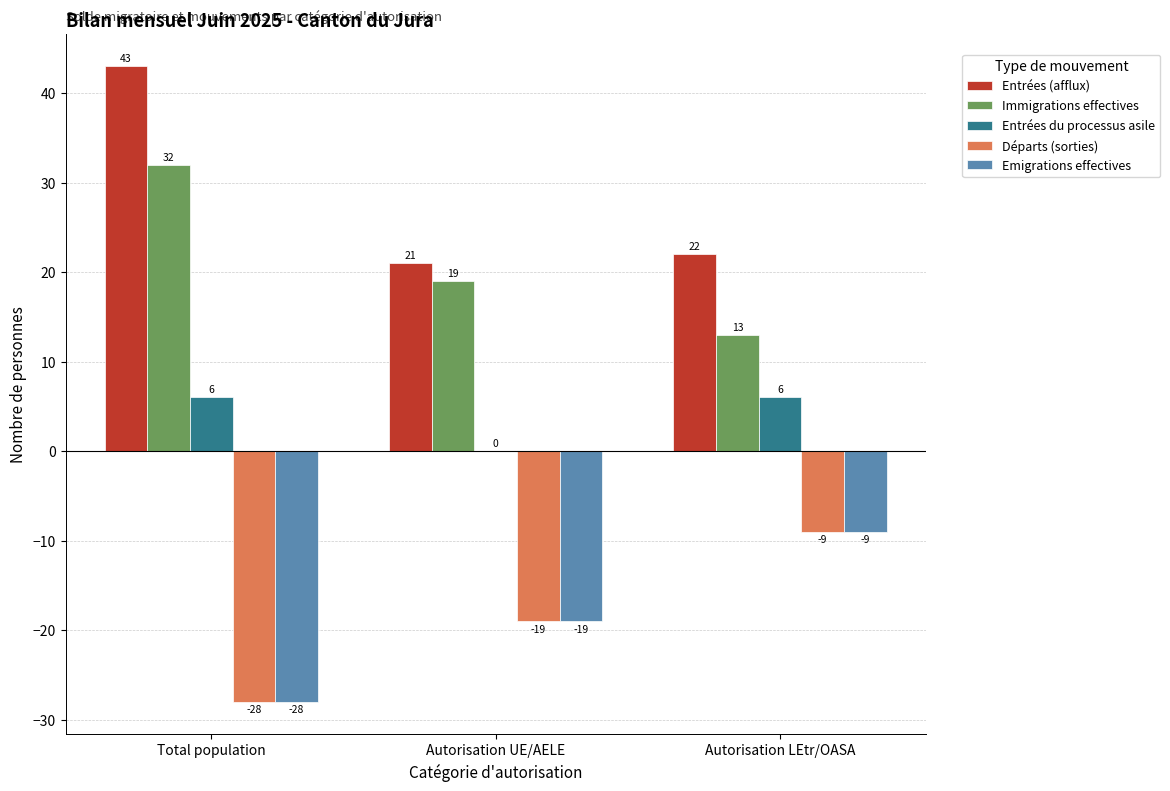

Which series has the largest range (max minus min)?

Entrées (afflux)